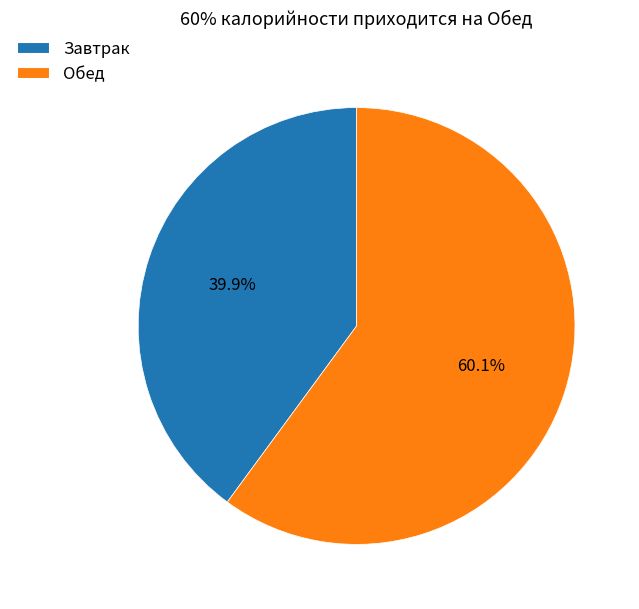

Which slice is the largest?

Обед